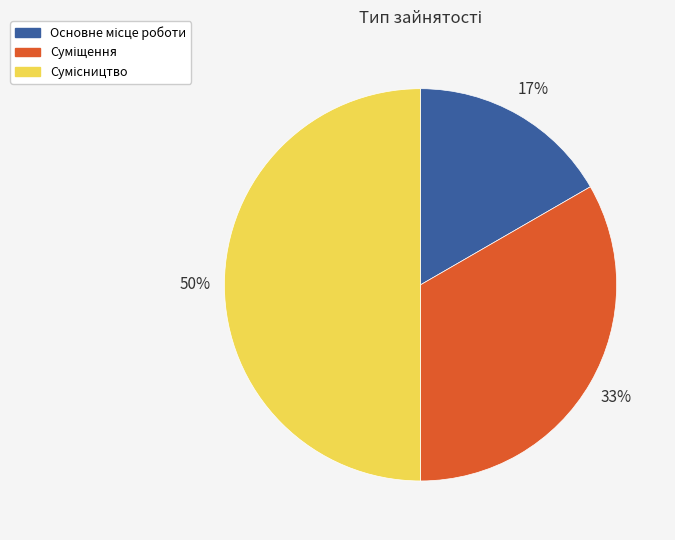

To the nearest percent, what is the difference between the largest and smallest slice percentages?

33%